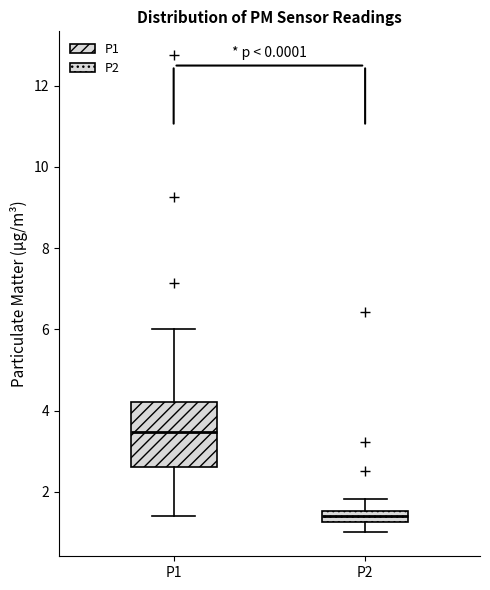

Which box has the highest median line?

P1